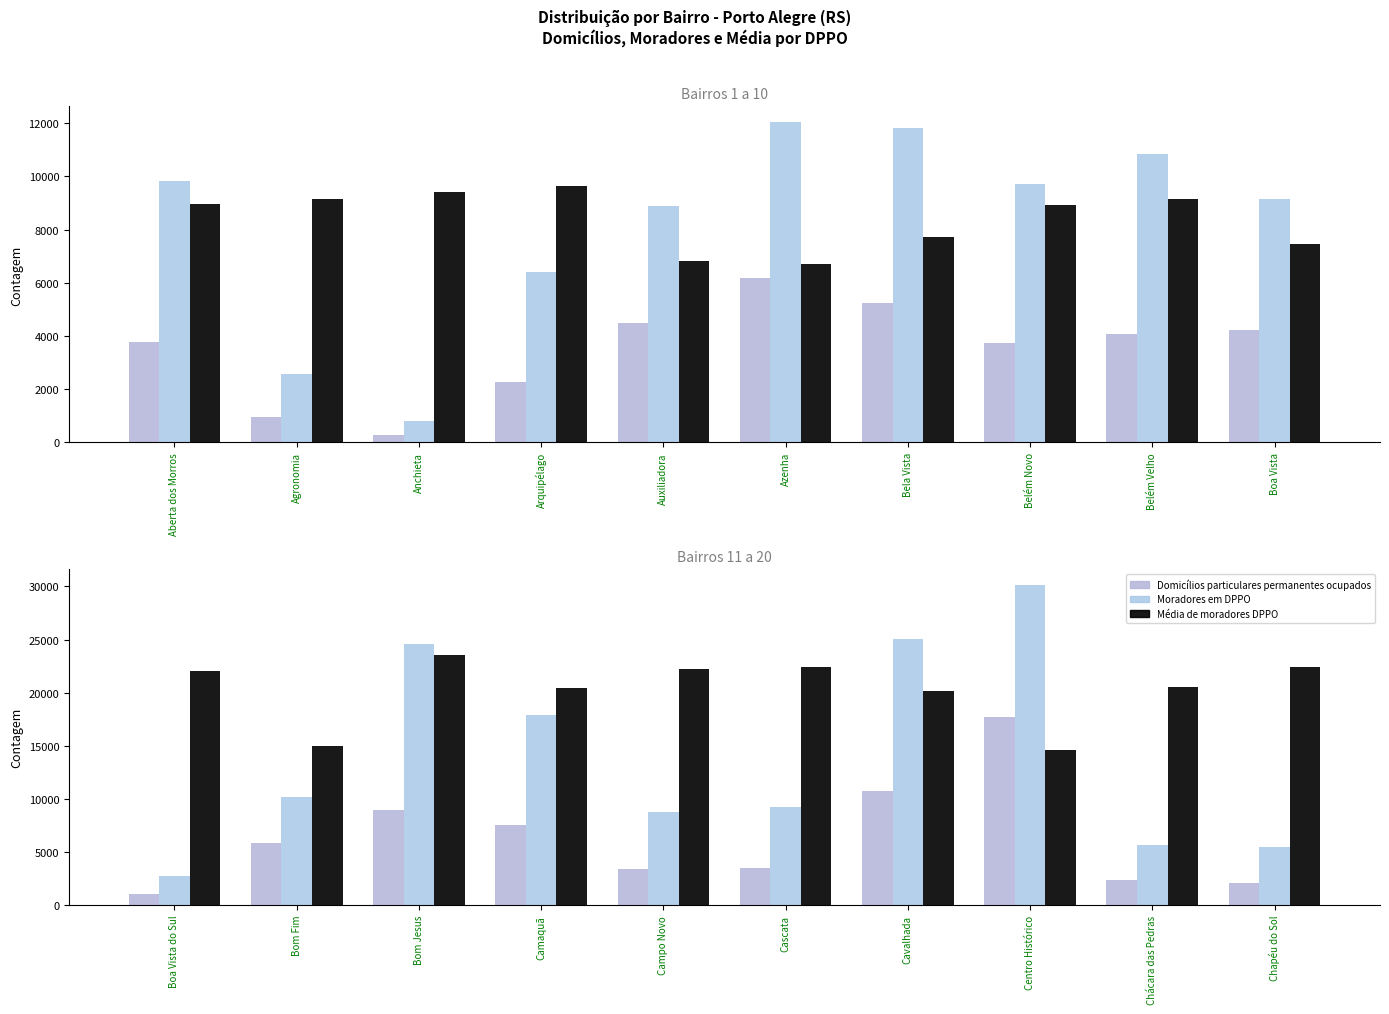

What is the label of the 6th bar from the left?

Cascata